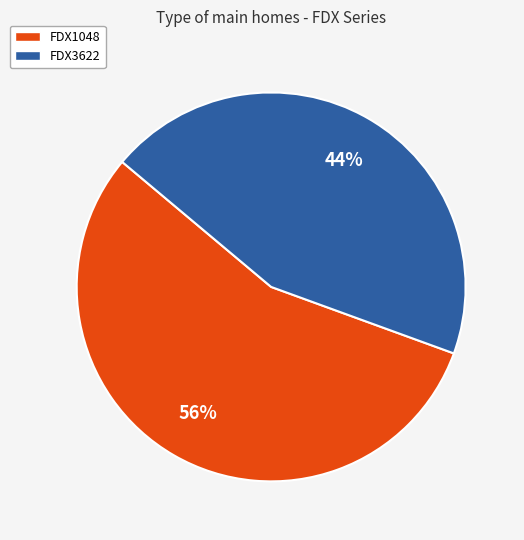

To the nearest percent, what is the combined percentage of FDX3622 and FDX1048?

100%